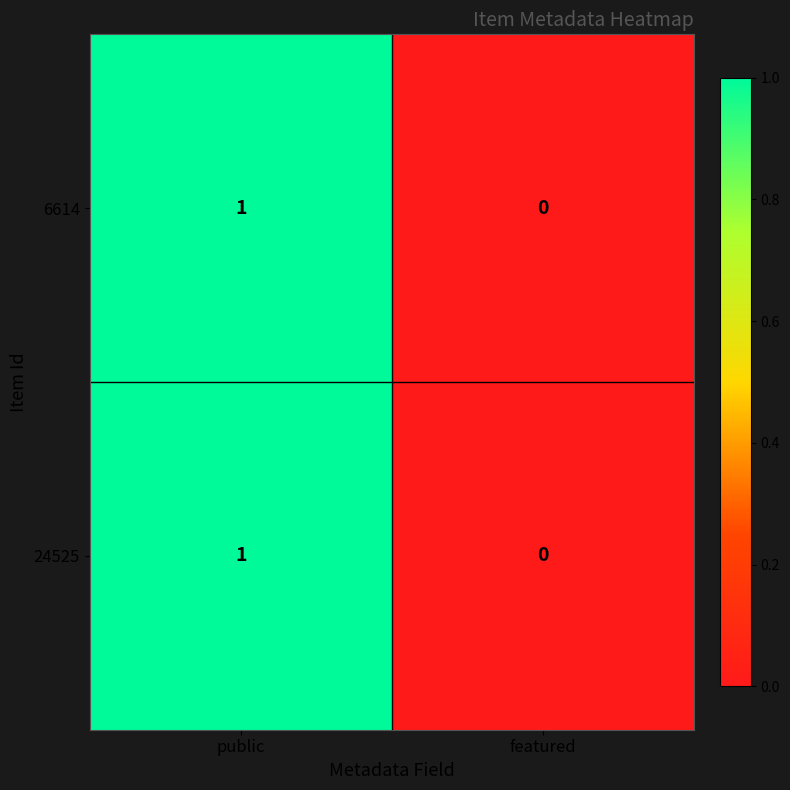

Where is 24525 nearest to the value 0?

featured